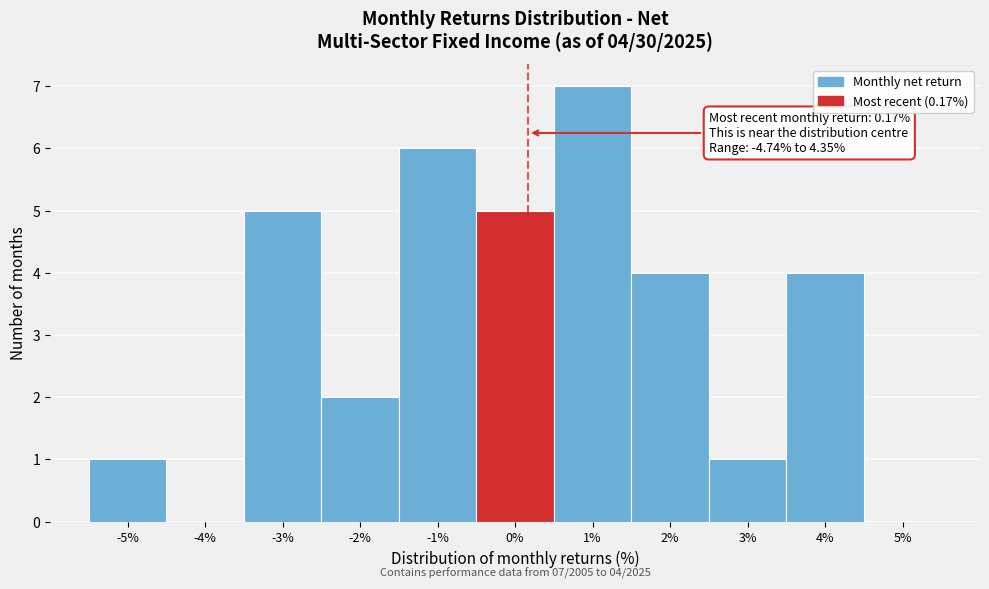

Over which range of the x-axis is the bar tallest?

0.5 to 1.5